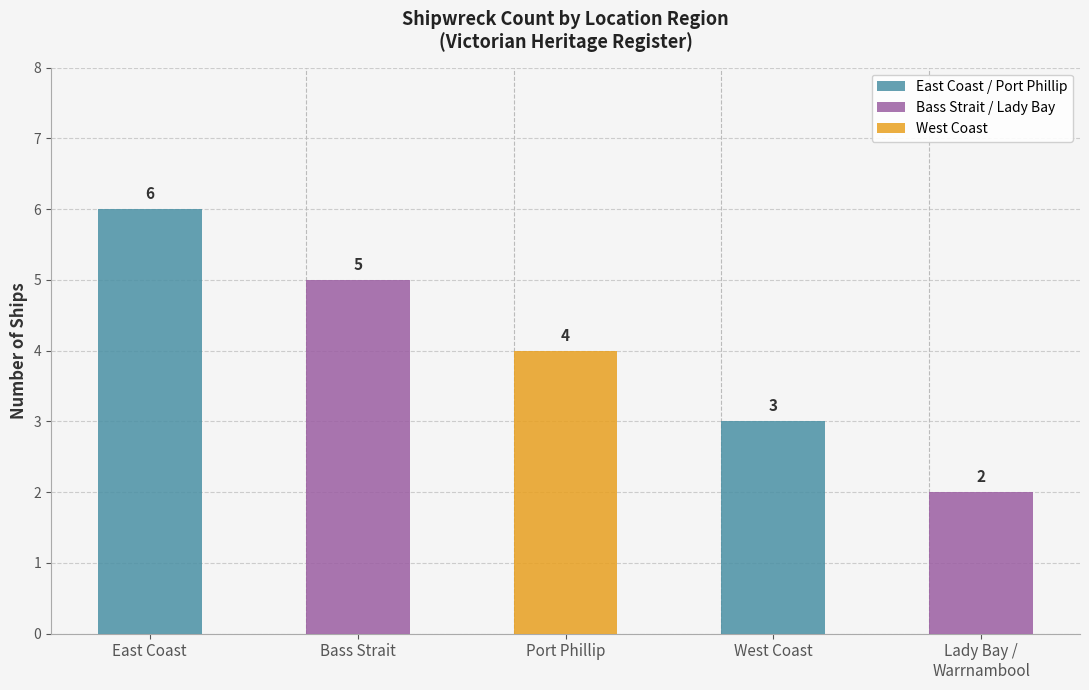

Rank the categories by value from lowest to highest.

Lady Bay /
Warrnambool, West Coast, Port Phillip, Bass Strait, East Coast